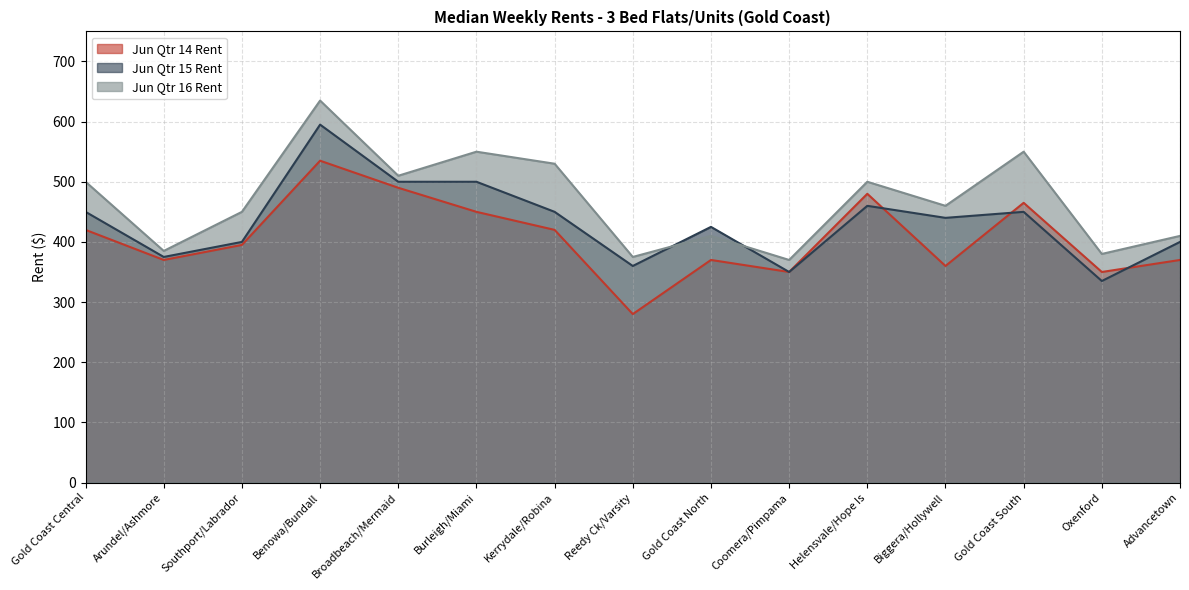

True or false: Jun Qtr 14 Rent has a value of 161 at Helensvale/Hope Is.

False